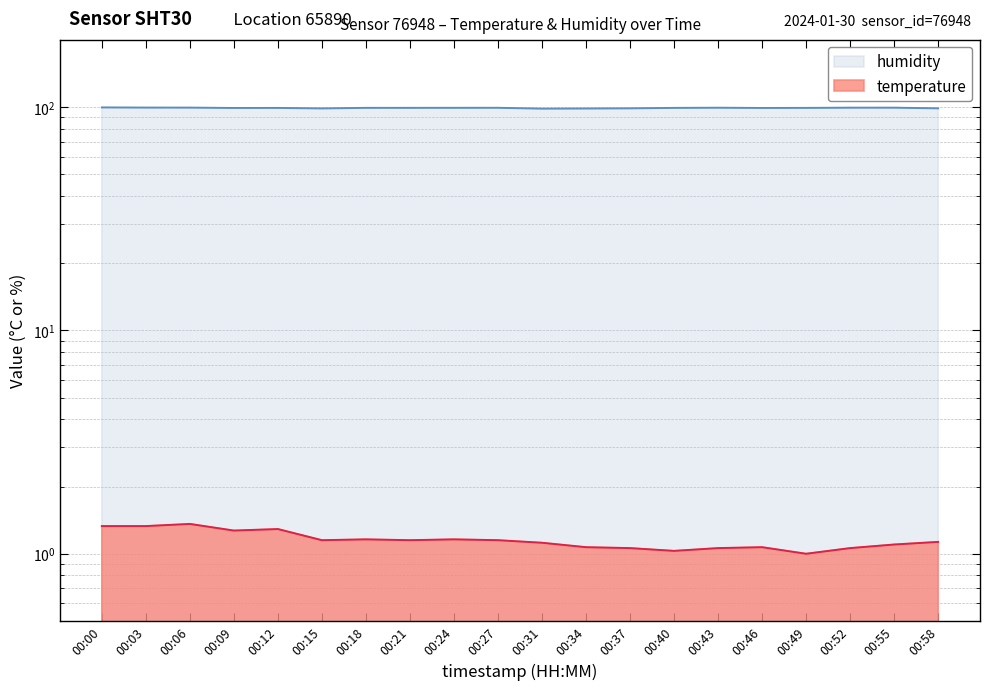

Rank the series at 00:52 from lowest to highest value.

temperature, humidity